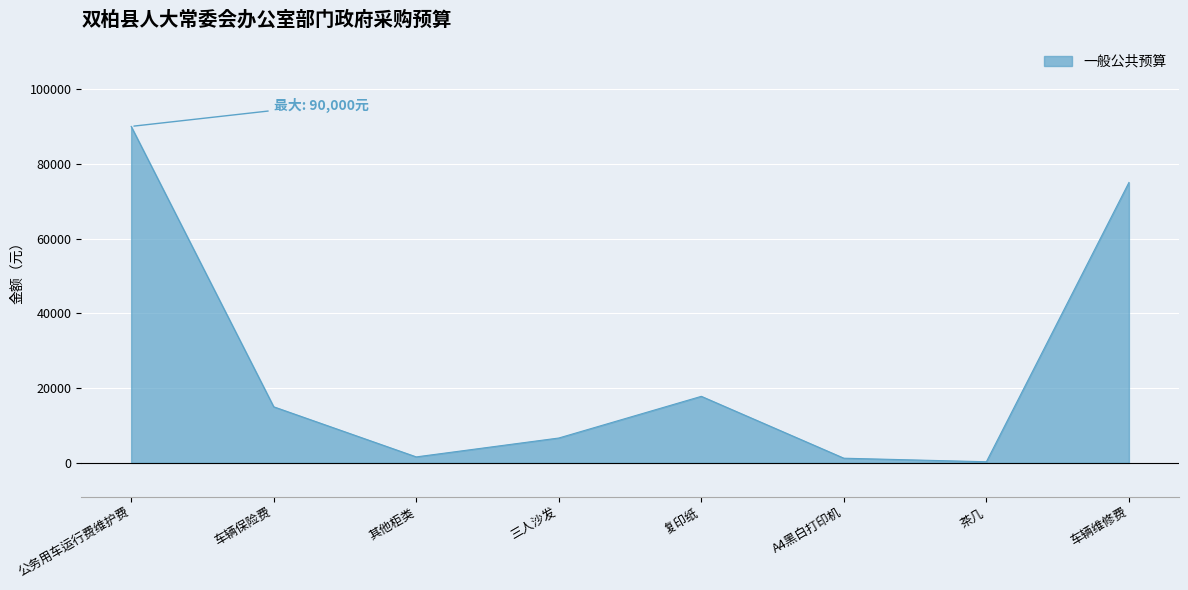

What is the difference between the maximum and minimum values?

89700